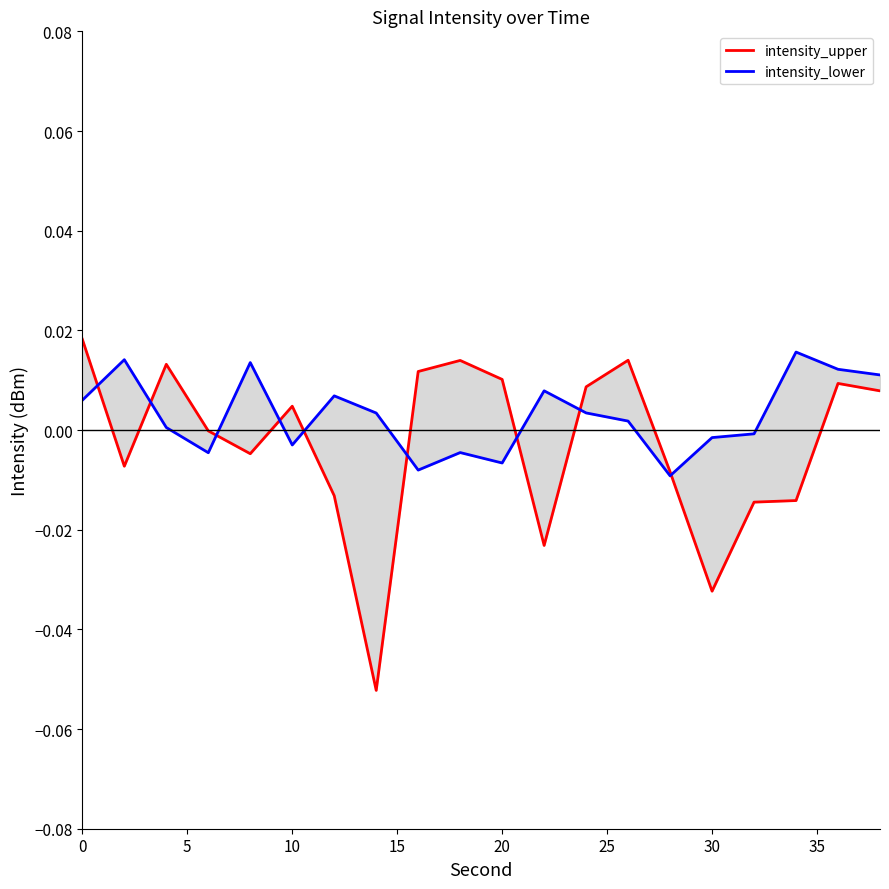

Count the number of data series in this chart.

2